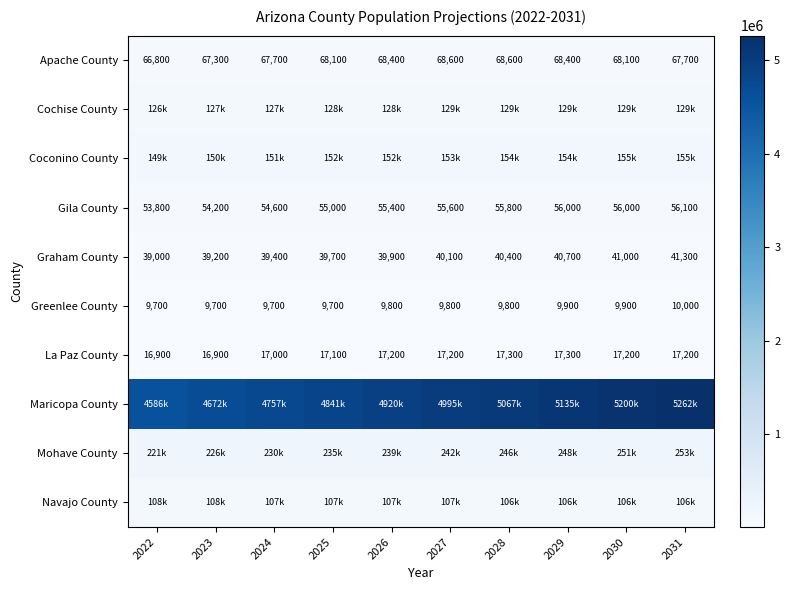

What is the sum of the La Paz County values at 2024 and 2026?

34200